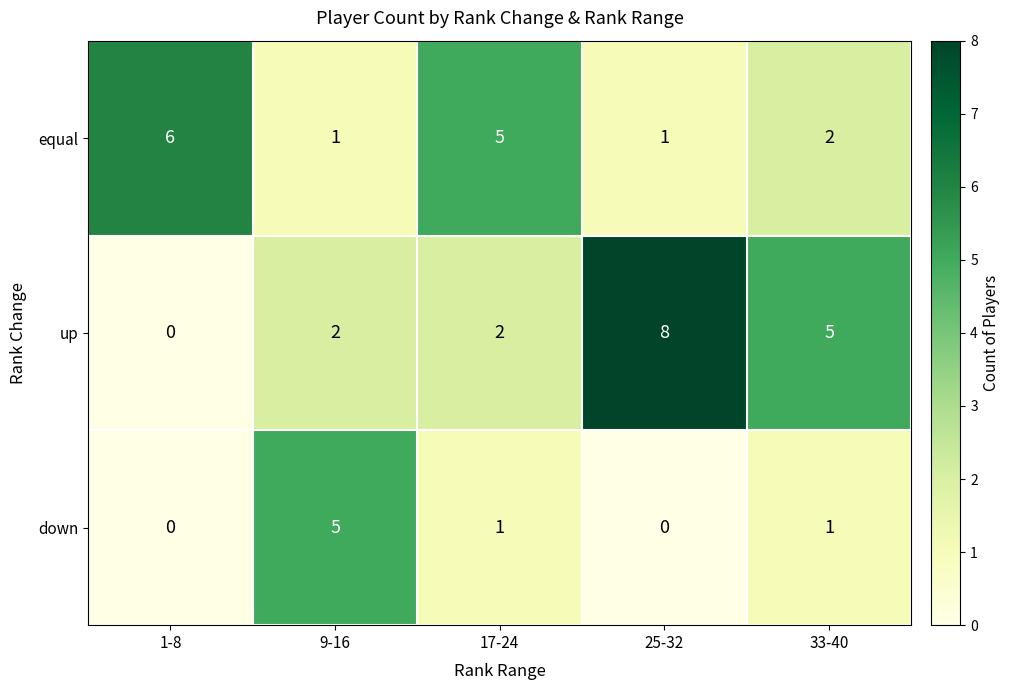

What is the sum of the up values at 25-32 and 1-8?

8